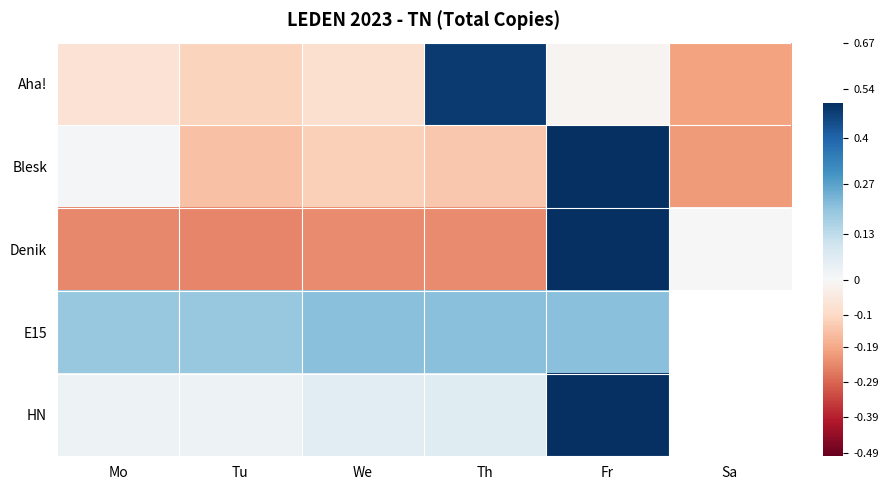

Count the E15 values in the range 0 to 1.

5